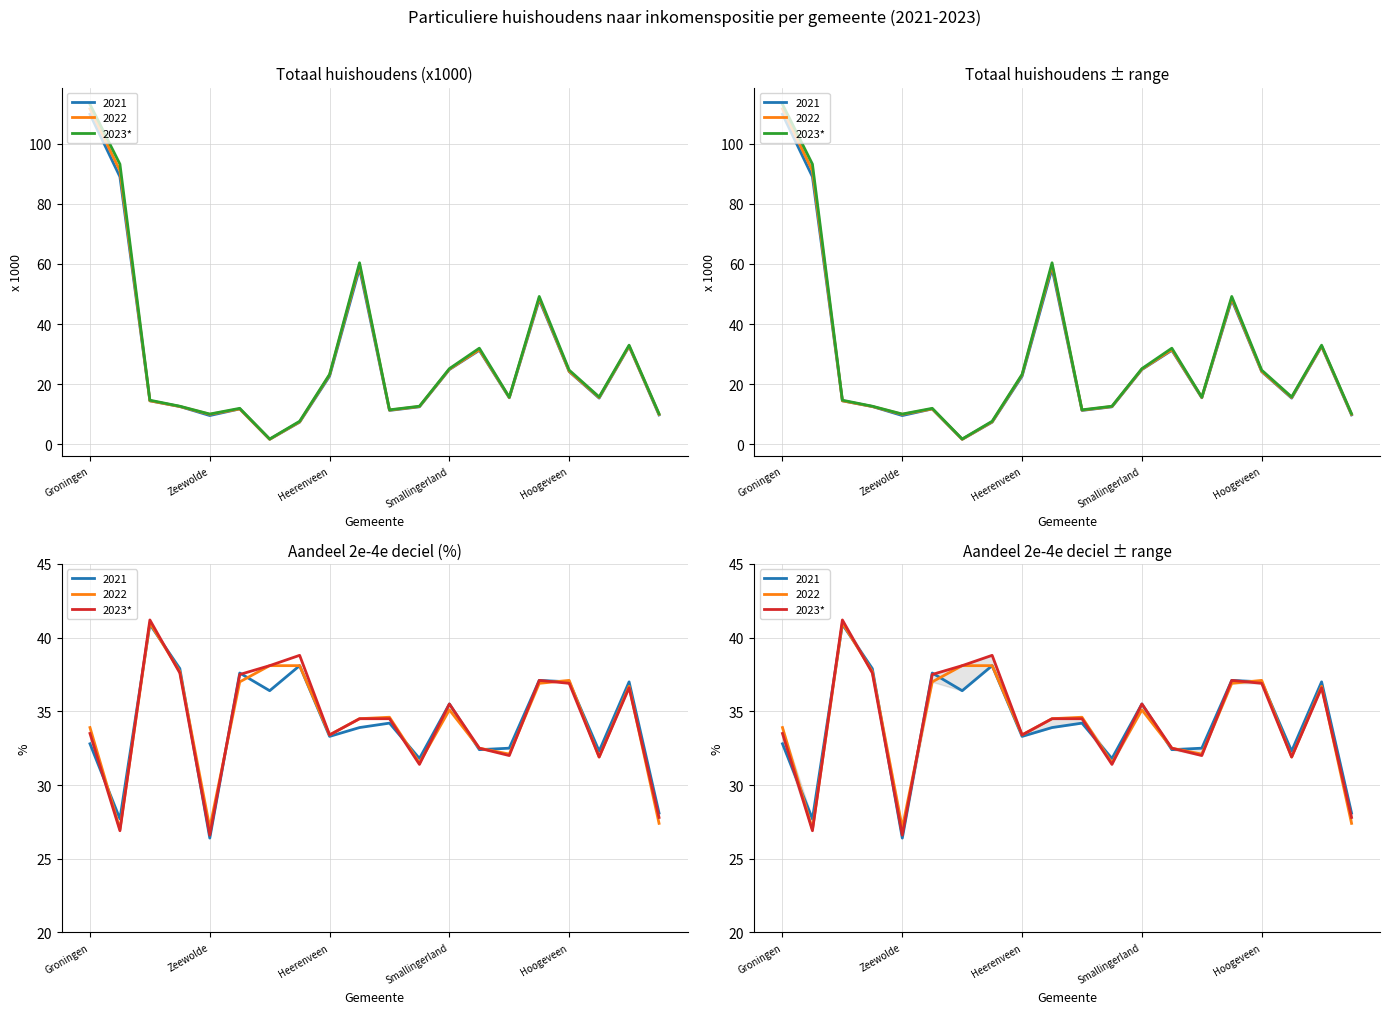

What is the value of the 2nd point from the left?

26.9